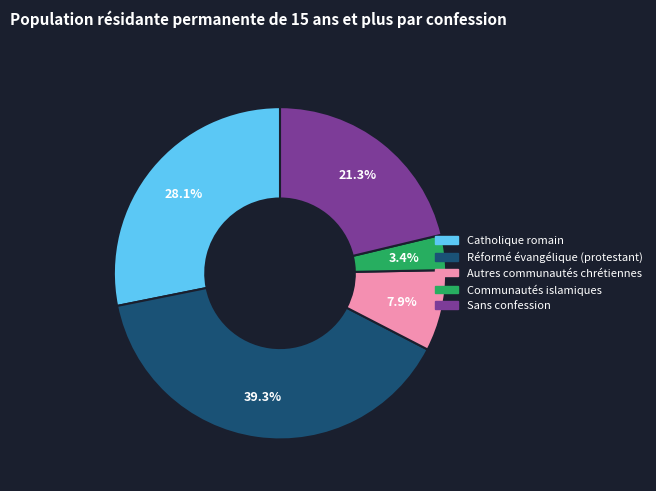

Does Catholique romain represent more than half of the total?

No